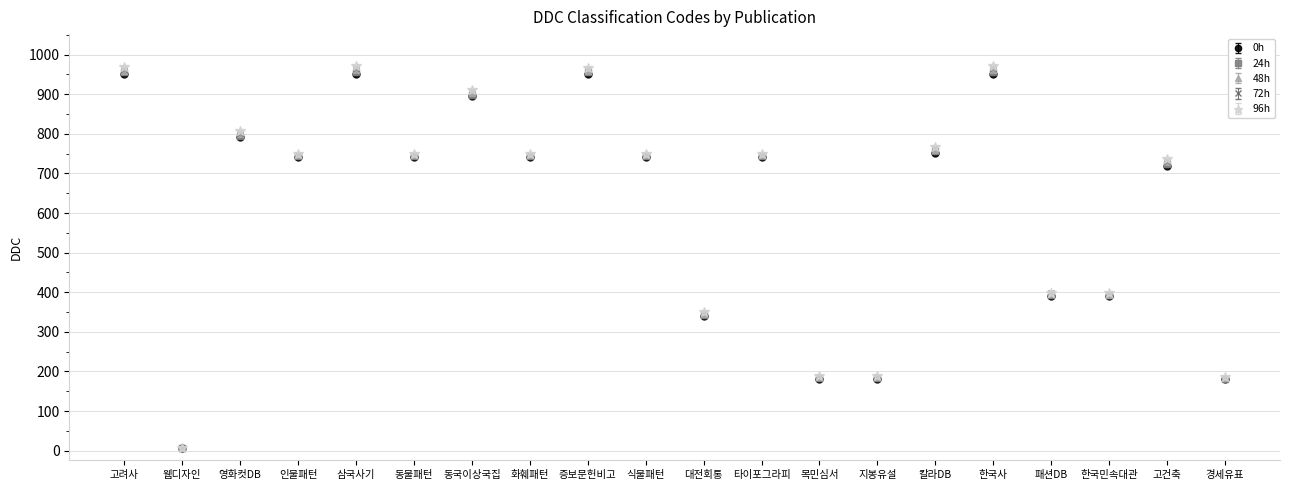

At how many categories does at least one series exceed 430?

13